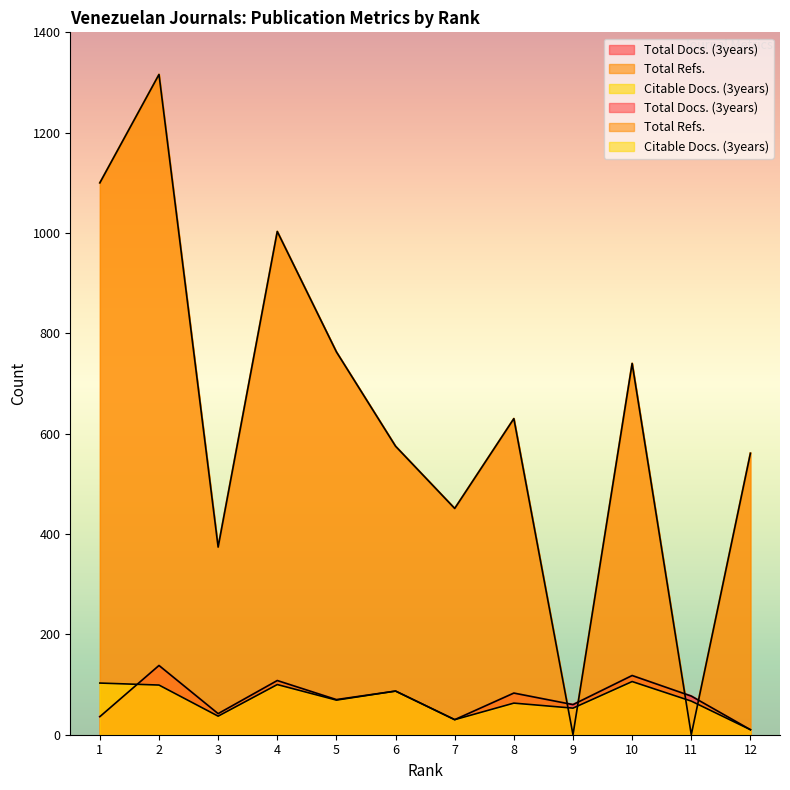

How many data points in Citable Docs. (3years) are above 69?

5